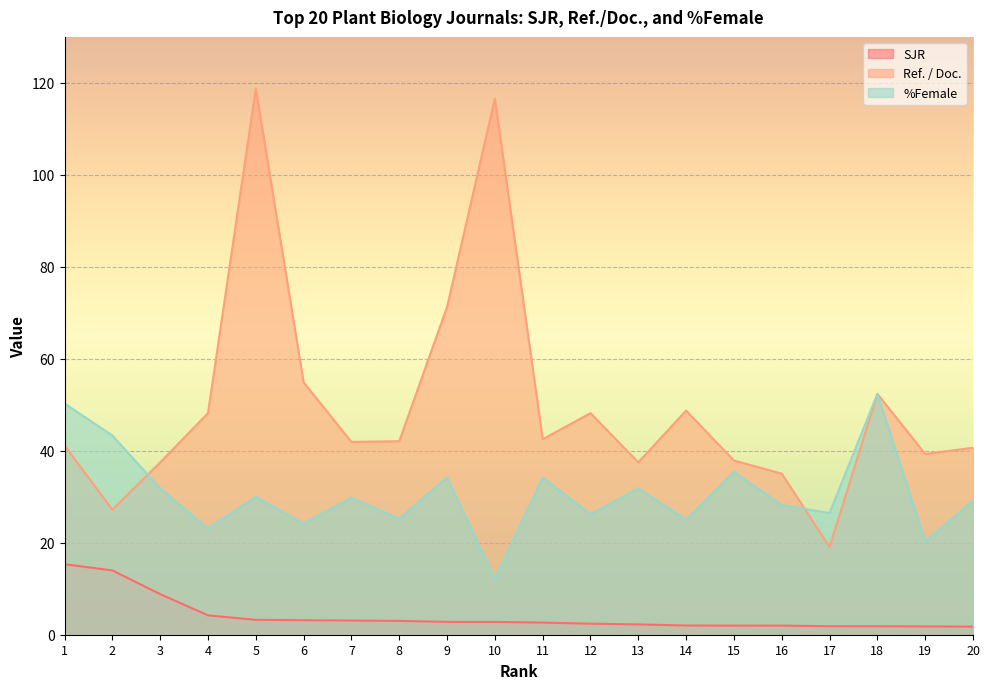

What is the difference between the maximum and minimum values in the Ref. / Doc. series?

99.7